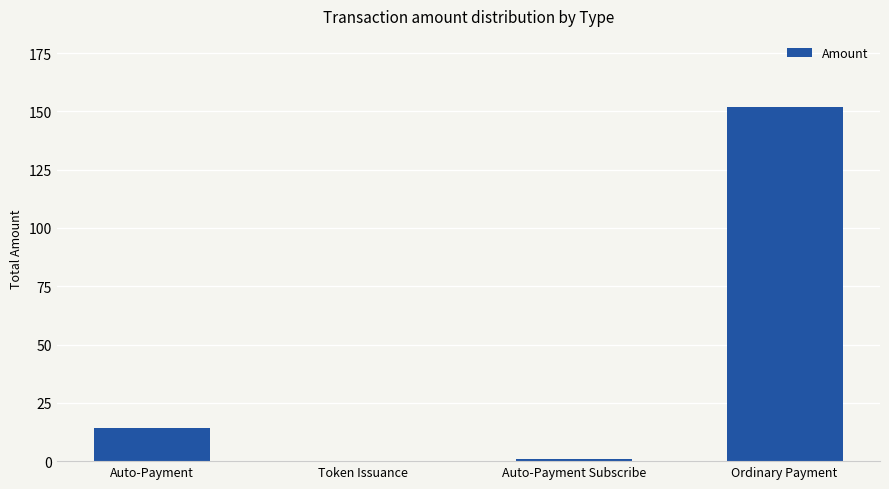

Are the bars horizontal?

No